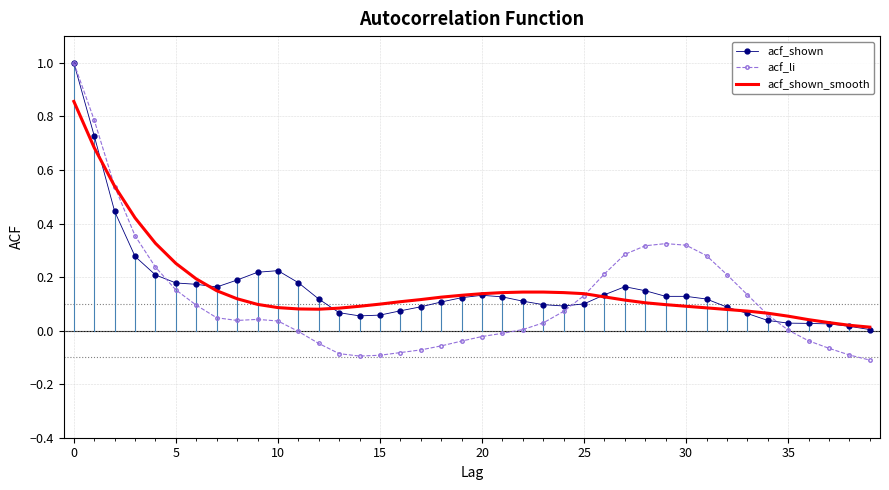

What is the highest value of the acf_li series?

1.0